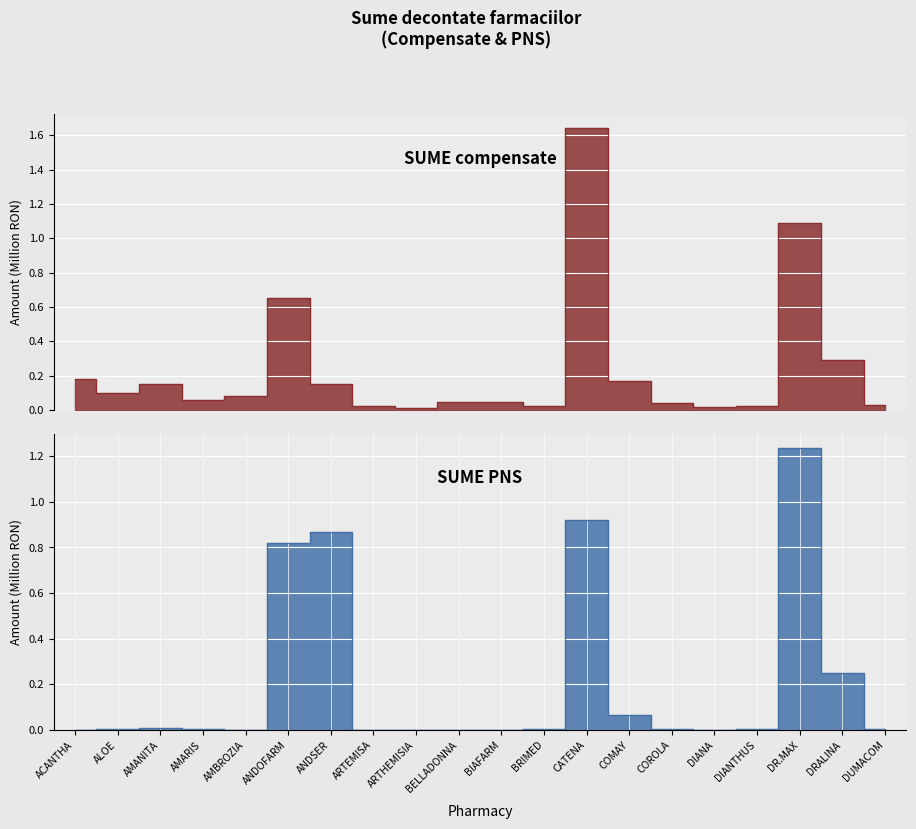

The value of SUME PNS at DUMACOM is 0.0. True or false?

False